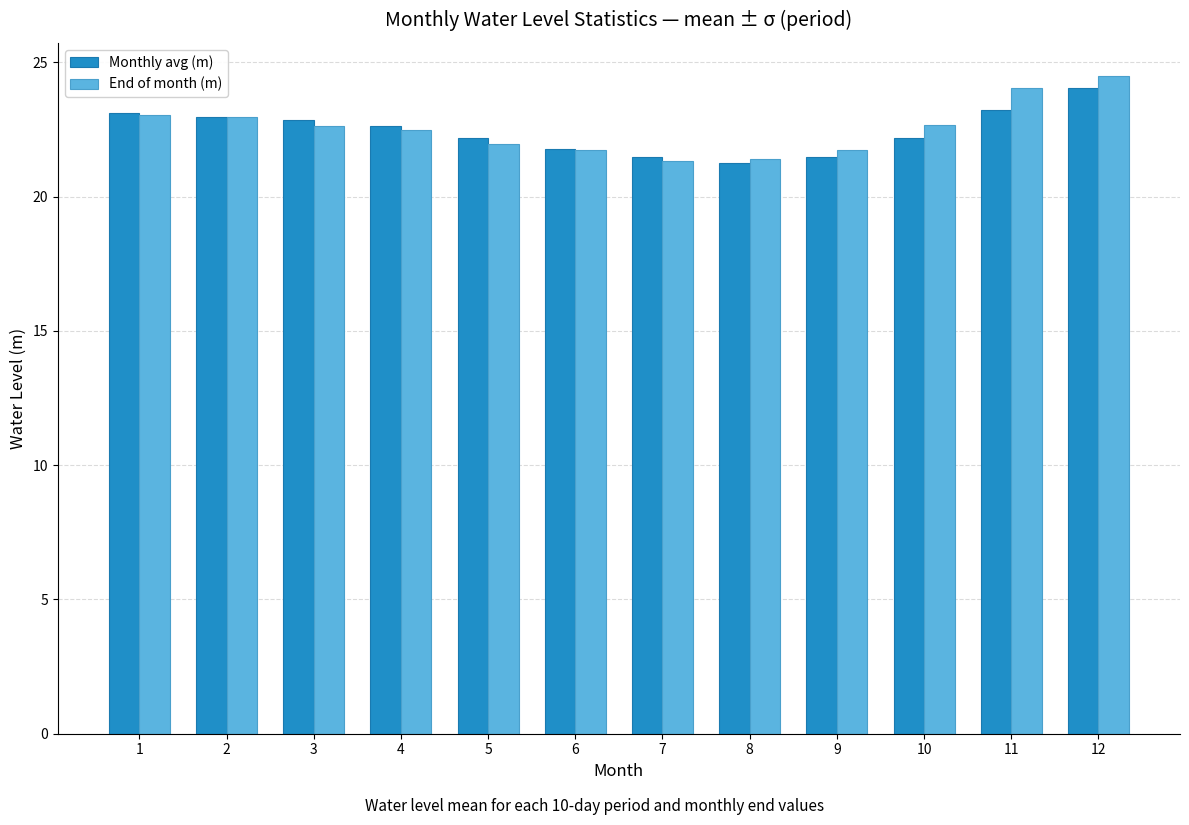

Rank the series by their maximum value, from highest to lowest.

End of month (m), Monthly avg (m)